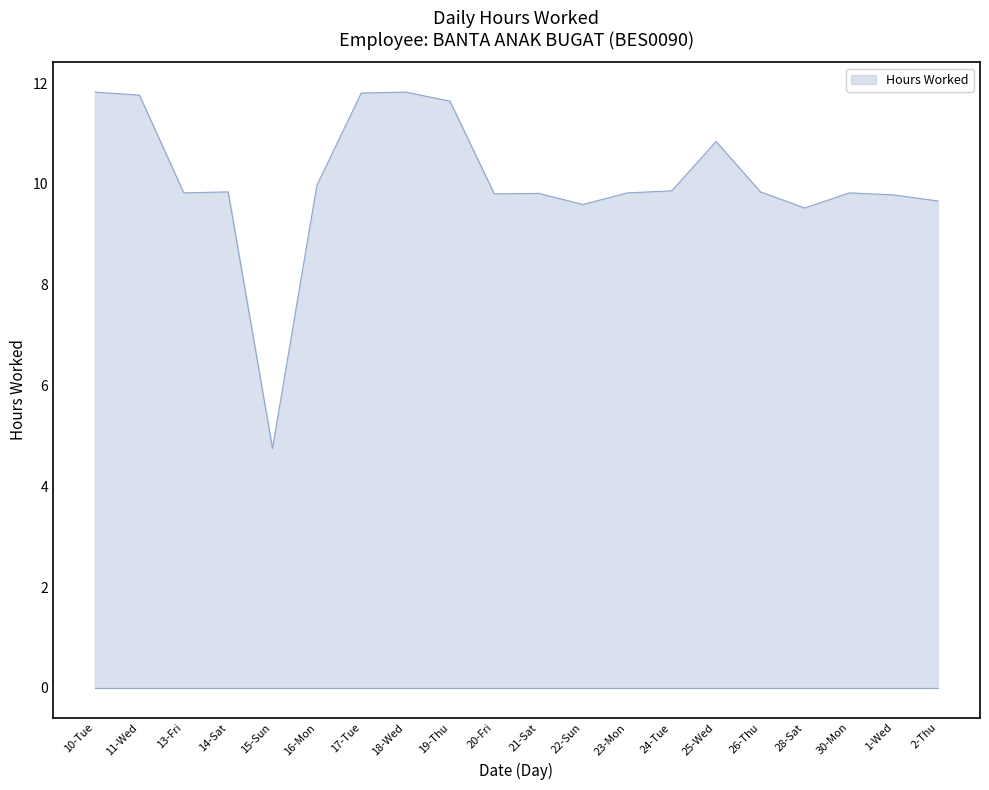

Does the chart have visible grid lines?

No